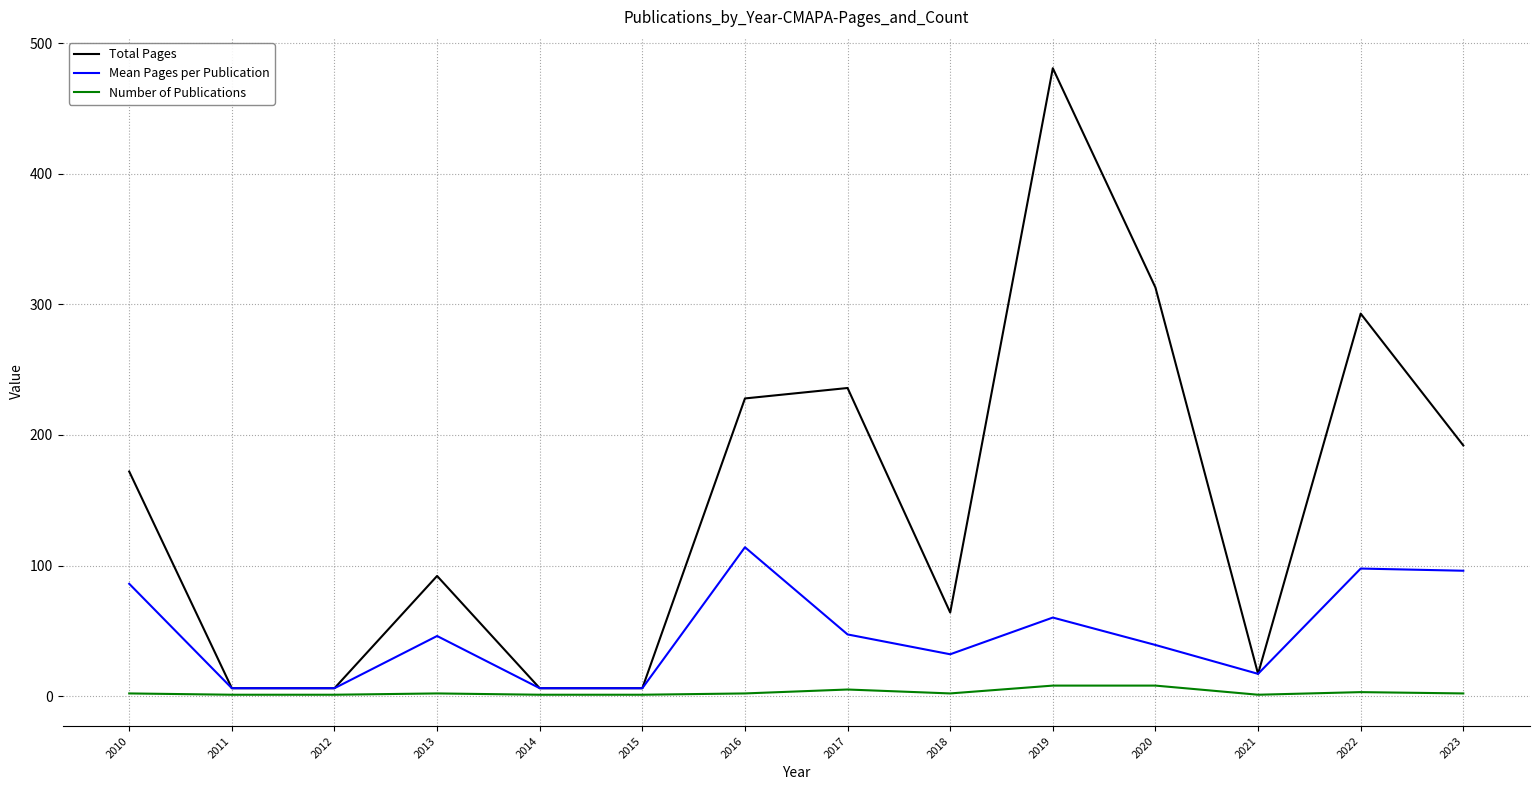

At which label does Mean Pages per Publication reach its peak?

2016